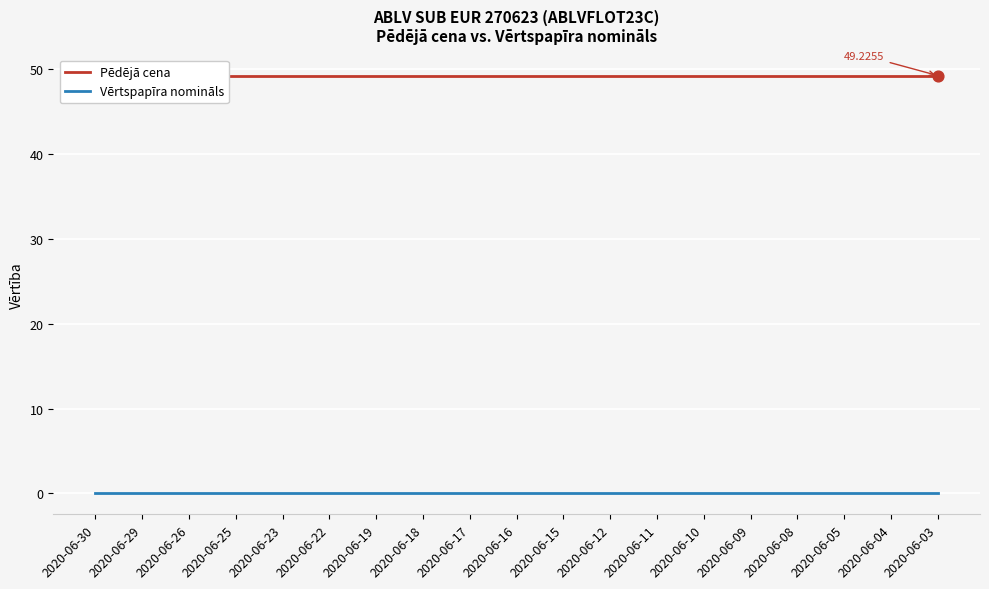

Which series has the largest total across all categories?

Pēdējā cena